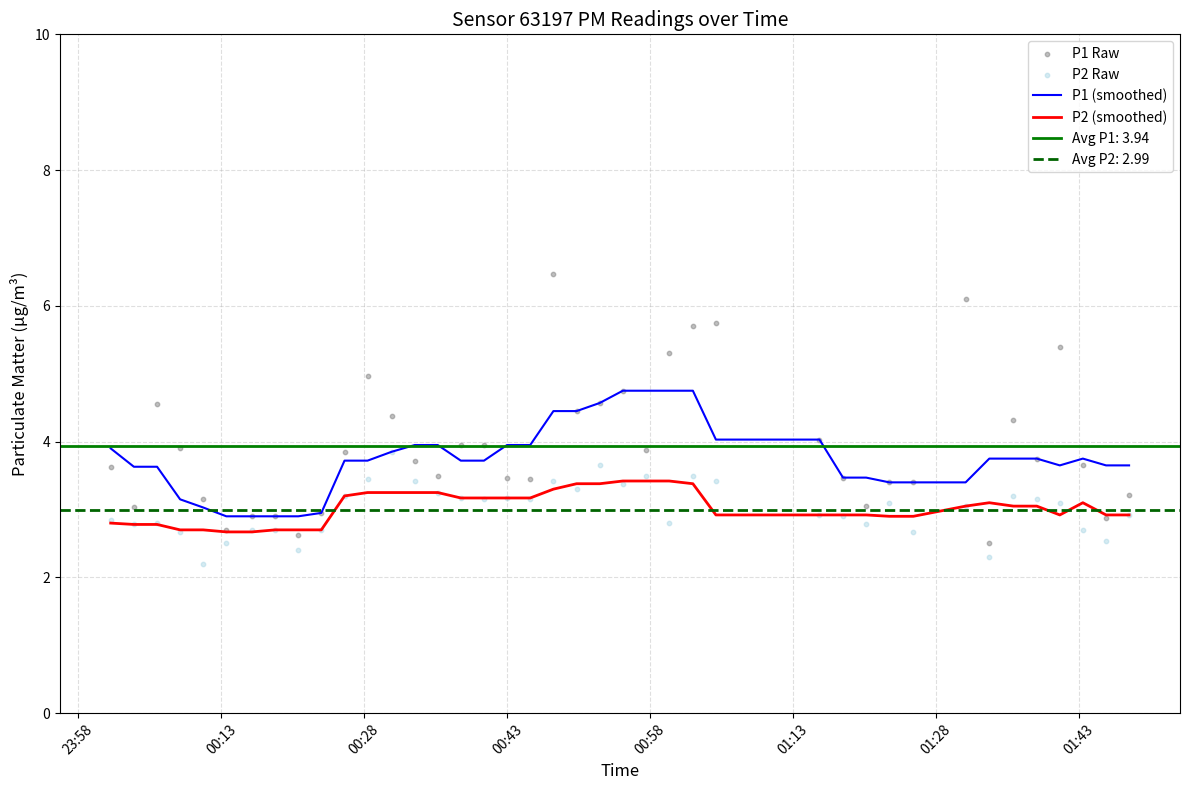

What is the minimum value for P2 (smoothed)?

2.7